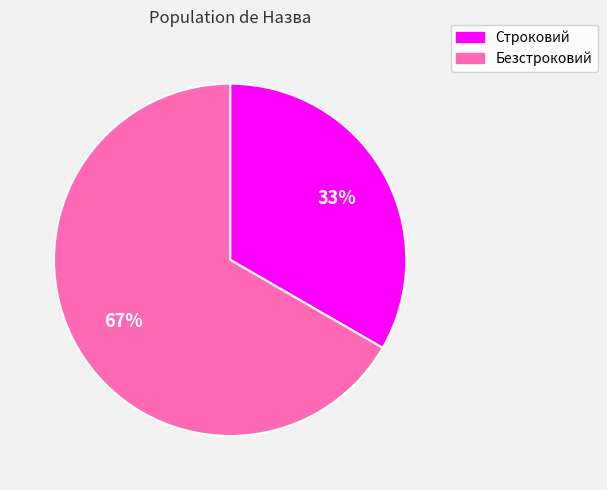

Do Безстроковий and Строковий together represent more than half of the pie?

Yes